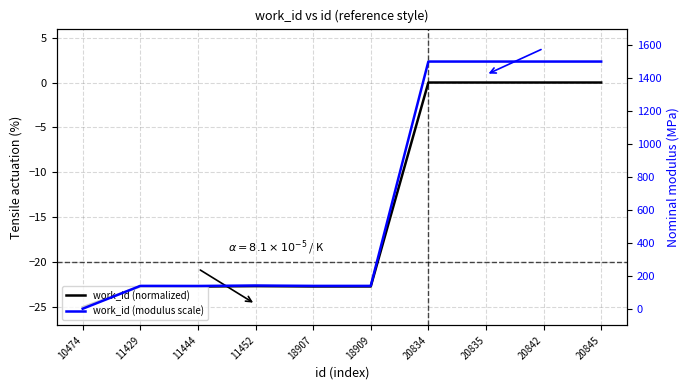

Where does the work_id (modulus scale) series first go above 140?

11452